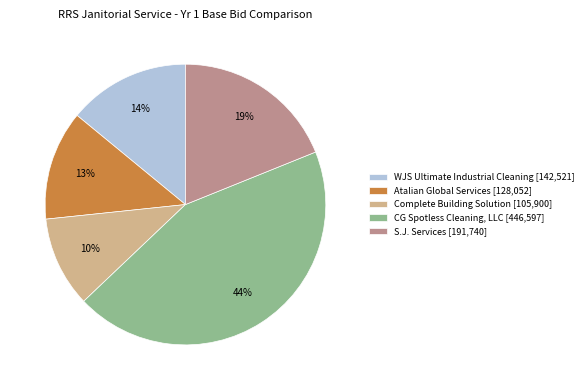

The Complete Building Solution slice represents 10% of the pie. True or false?

True